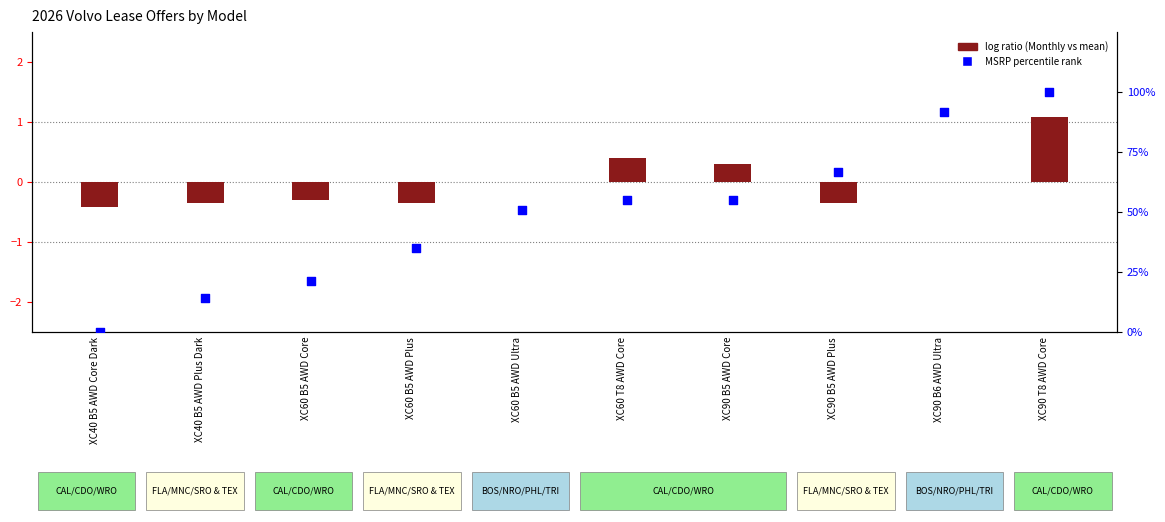

Is the value of MSRP percentile rank at XC60 B5 AWD Ultra greater than the value of log ratio (Monthly vs mean) at XC90 B5 AWD Core?

Yes